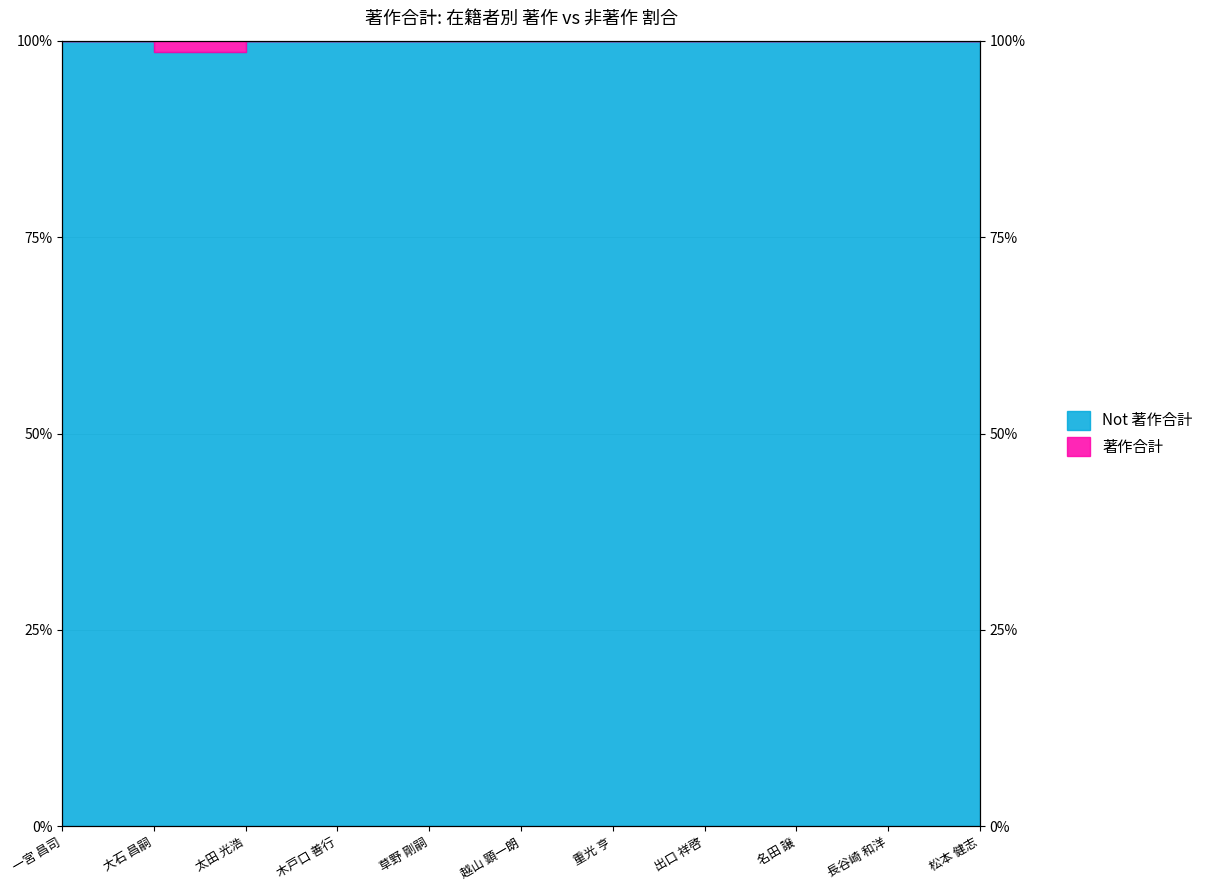

What is the value of the 10th point from the left?

1.0